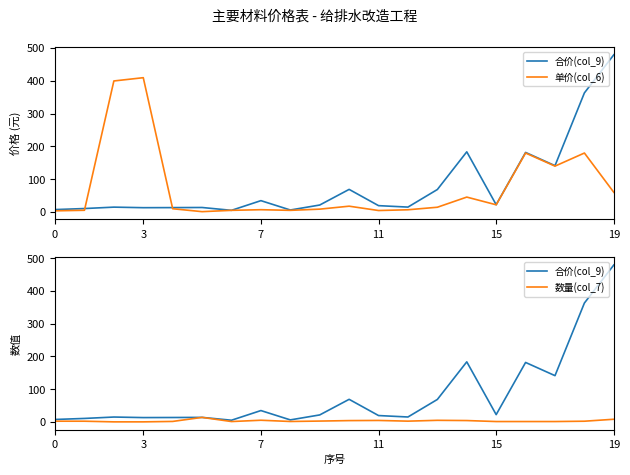

In 单价(col_6), how many points are higher than both neighbors (excluding endpoints)?

6